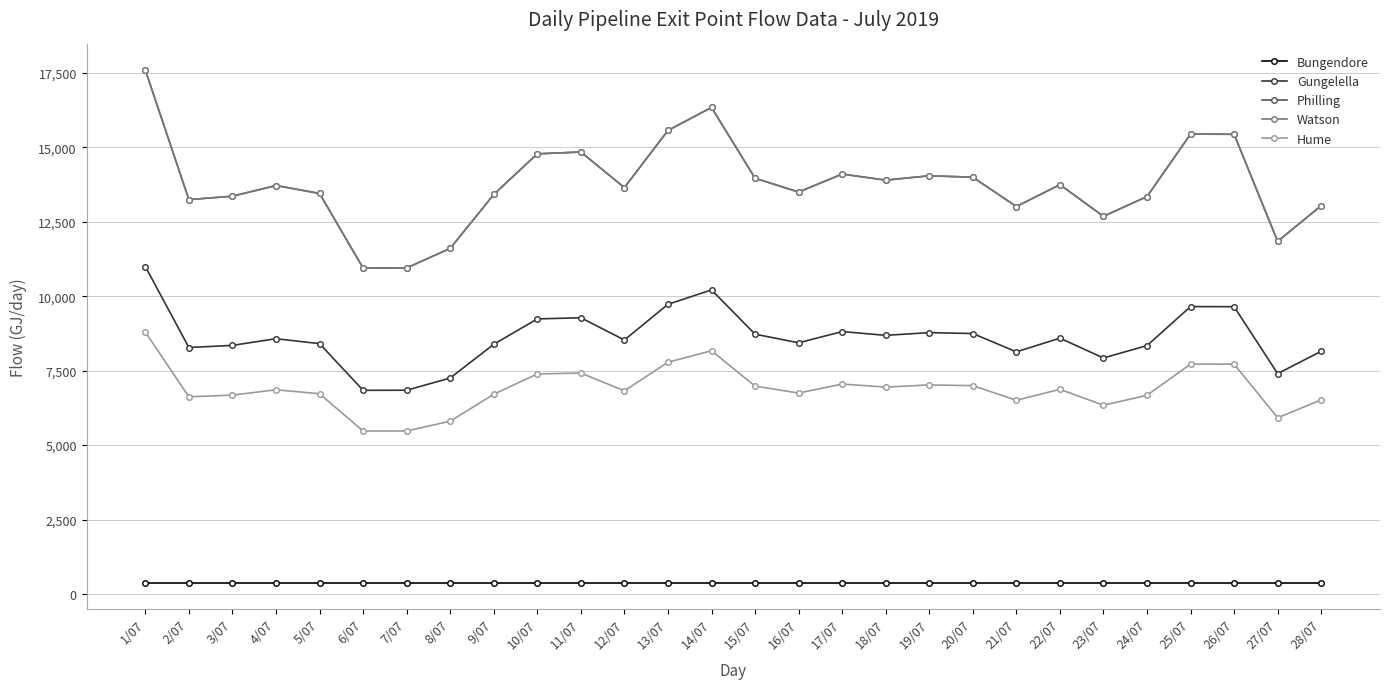

What is the approximate value of Hume at 17/07, to the nearest 100?

7100